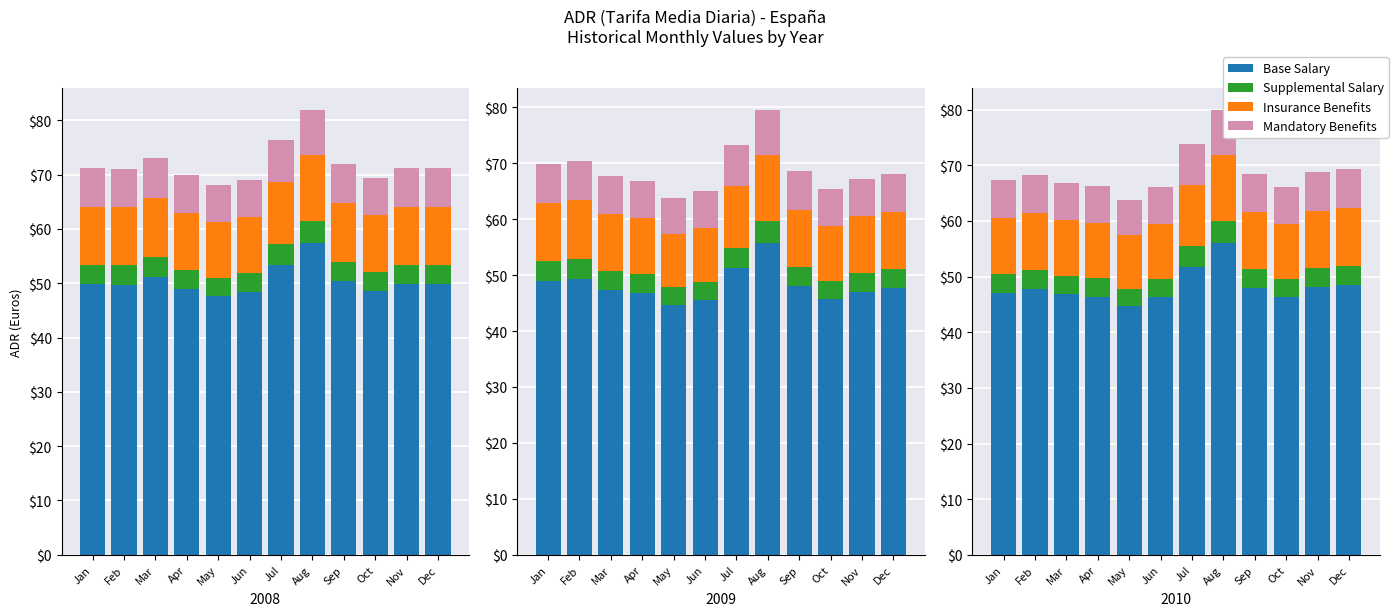

At which category is the sum across all series the highest?

Aug